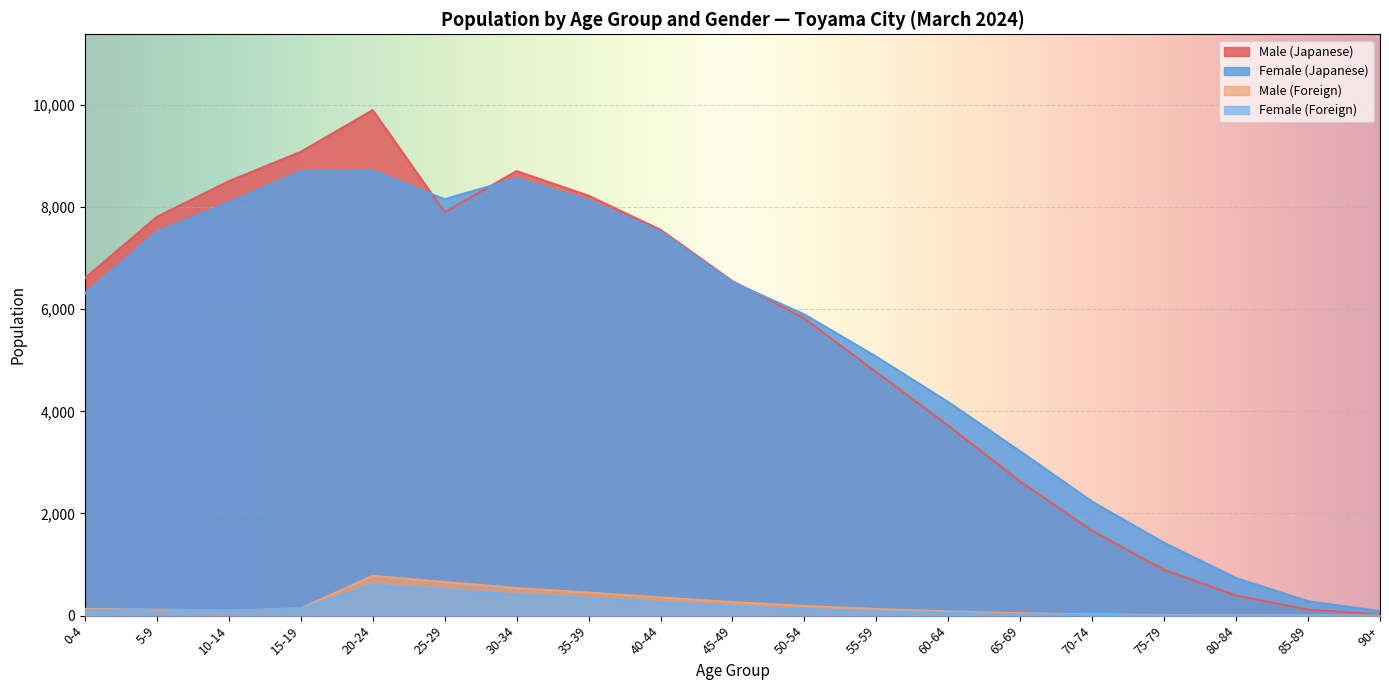

The value of Female (Japanese) at 30-34 is 8563. True or false?

True